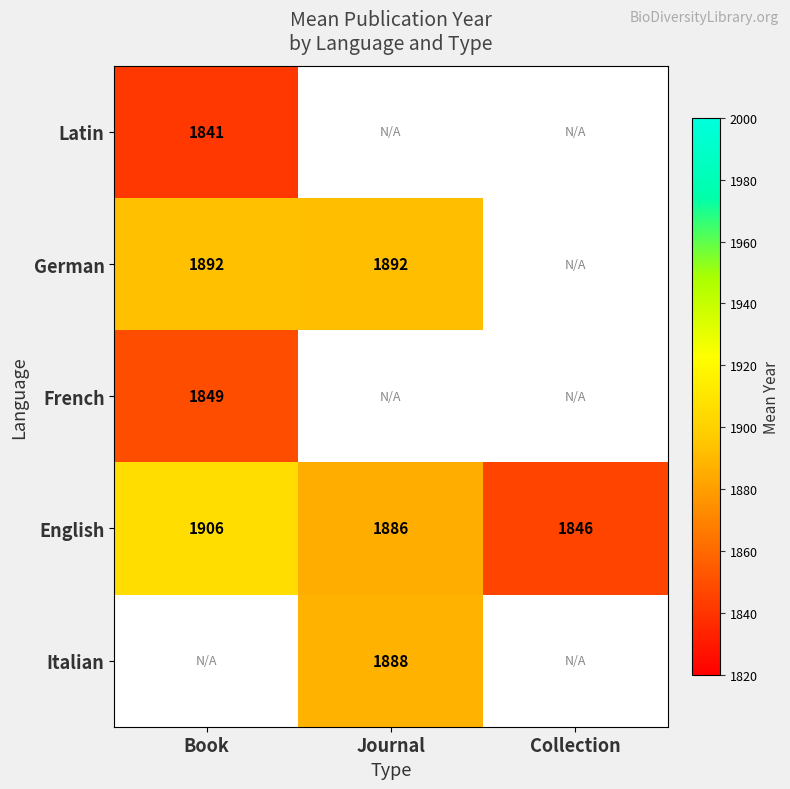

The value of English at Collection is 692. True or false?

False